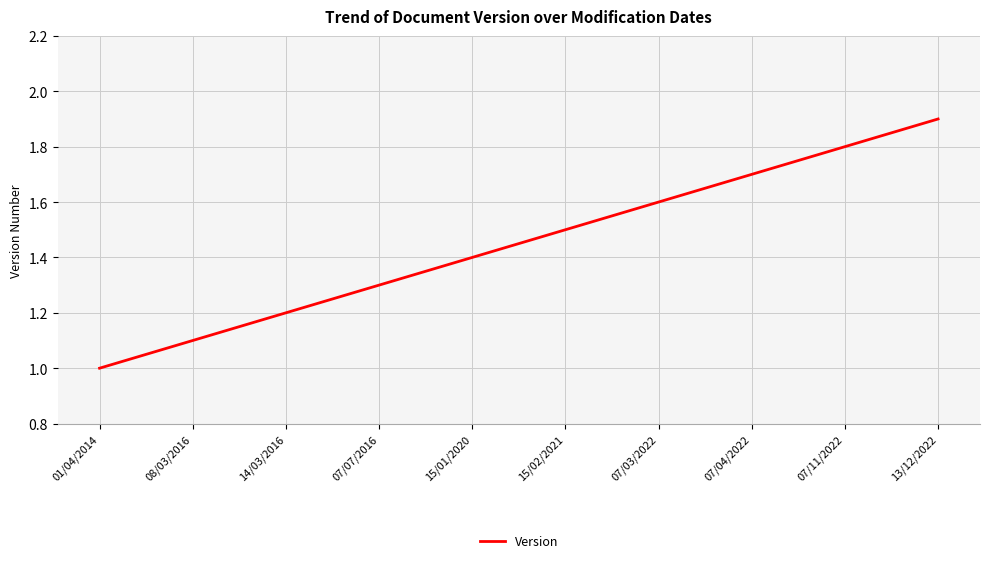

What position from the left is 15/01/2020?

5